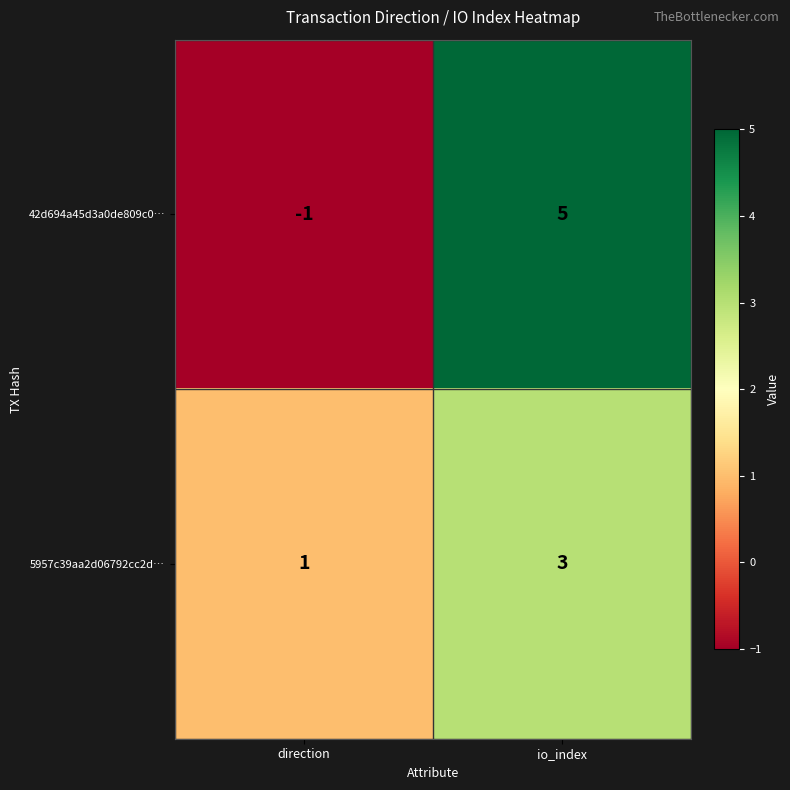

At which category is the sum across all series the highest?

io_index